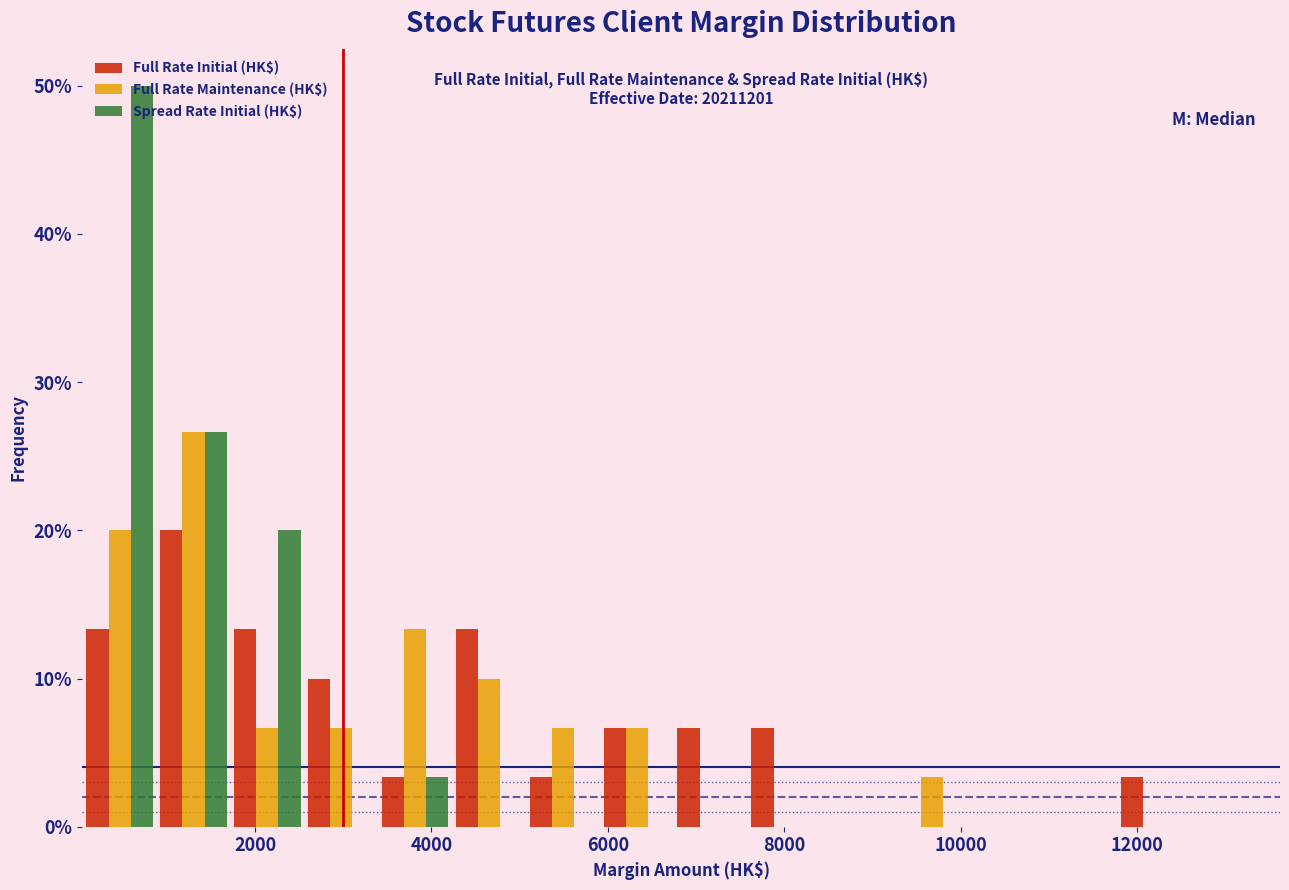

In the Spread Rate Initial (HK$) series, which range on the x-axis has the tallest bar?

0 to 800